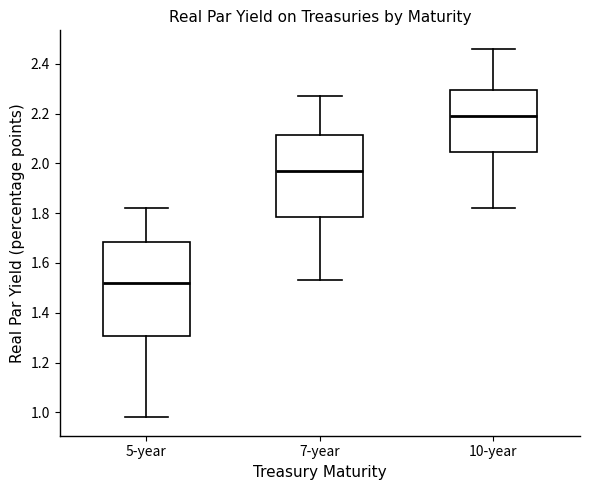

Comparing the boxes themselves (not the whiskers), which one is the tallest?

5-year